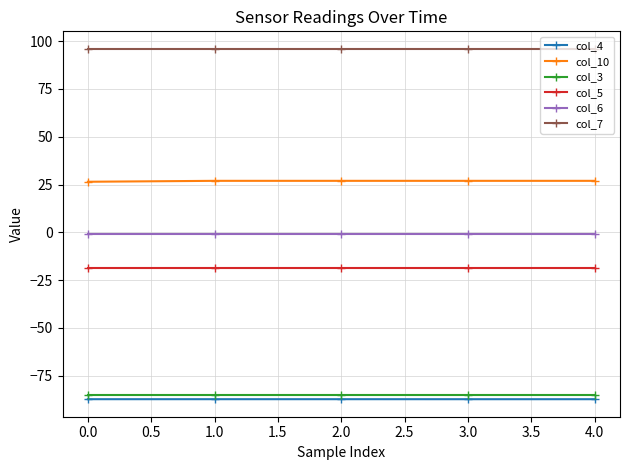

What is the highest value of the col_5 series?

-18.7